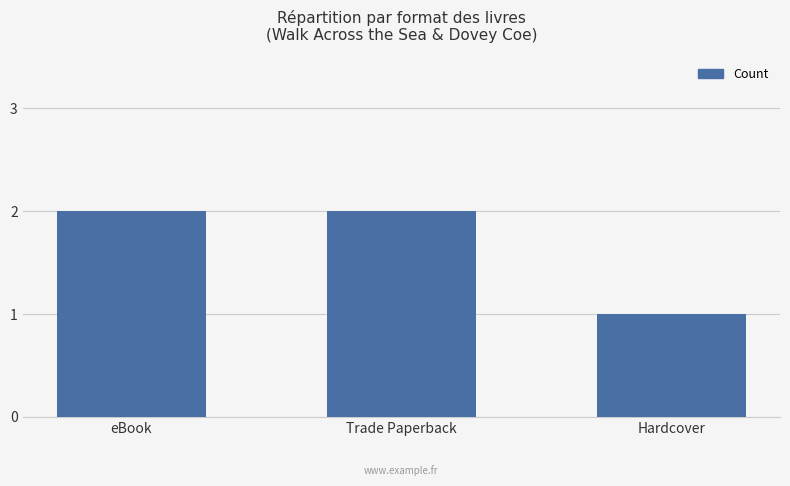

What is the sum of all values?

5